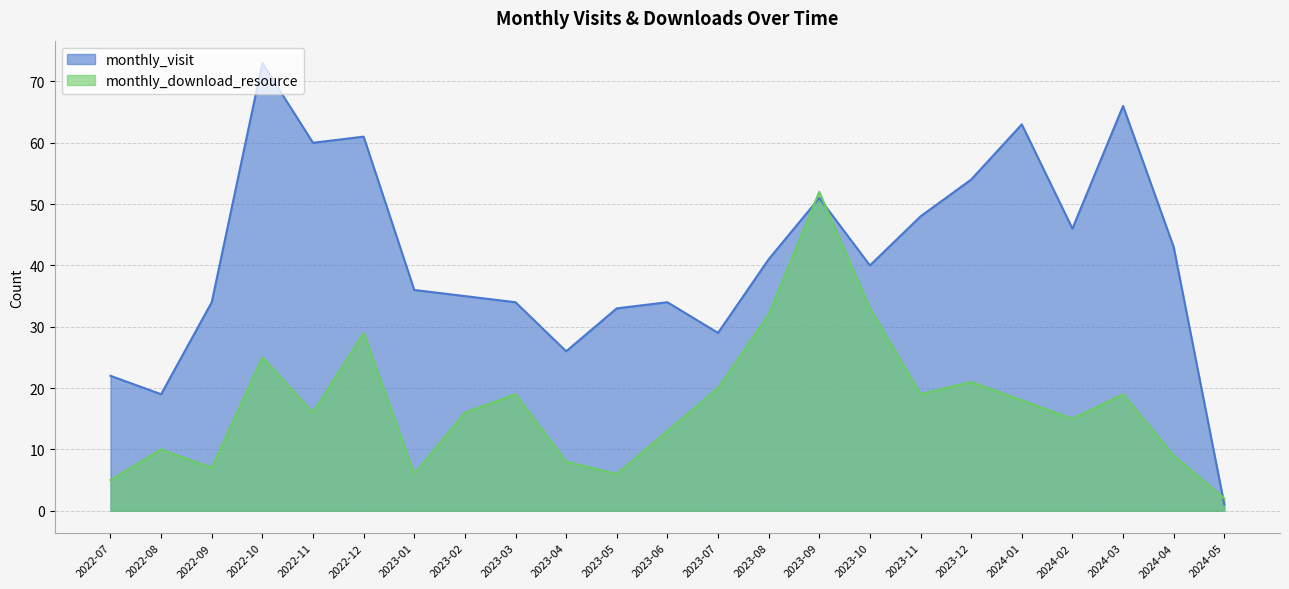

Reading left to right, transcribe all the data shown in this chart.

monthly_visit: 2022-07=22	2022-08=19	2022-09=34	2022-10=73	2022-11=60	2022-12=61	2023-01=36	2023-02=35	2023-03=34	2023-04=26	2023-05=33	2023-06=34	2023-07=29	2023-08=41	2023-09=51	2023-10=40	2023-11=48	2023-12=54	2024-01=63	2024-02=46	2024-03=66	2024-04=43	2024-05=1
monthly_download_resource: 2022-07=5	2022-08=10	2022-09=7	2022-10=25	2022-11=16	2022-12=29	2023-01=6	2023-02=16	2023-03=19	2023-04=8	2023-05=6	2023-06=13	2023-07=20	2023-08=32	2023-09=52	2023-10=33	2023-11=19	2023-12=21	2024-01=18	2024-02=15	2024-03=19	2024-04=9	2024-05=2